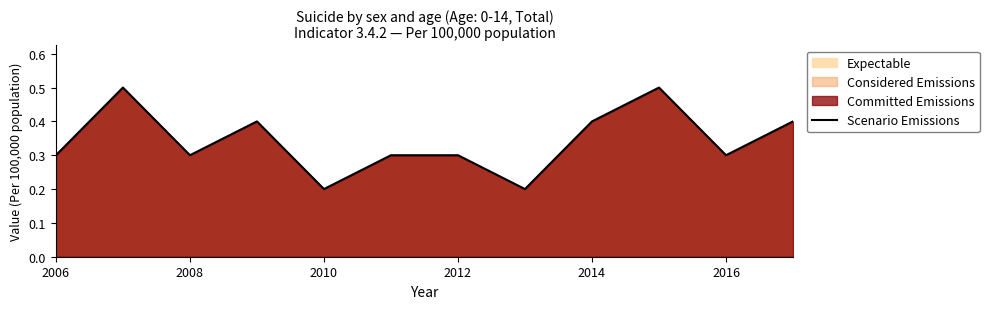

True or false: the data shows 0.2 at 2016.

False